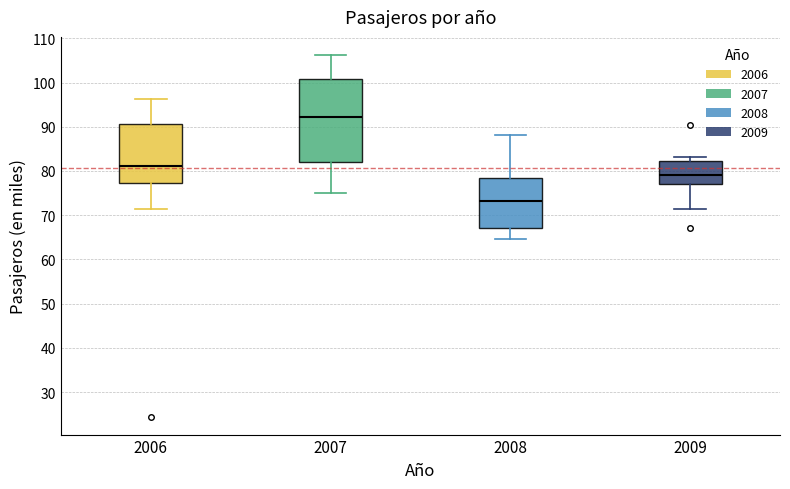

Reading left to right, read every box against the y-axis: the position of its median line, the range the box covers, and the ends of its whiskers. The values are not printed on the chart, so give them approximately, as read against the axis.

2006: median 81, box 77 to 91, whiskers 71 to 96
2007: median 92, box 82 to 101, whiskers 75 to 106
2008: median 73, box 67 to 78, whiskers 65 to 88
2009: median 79, box 77 to 82, whiskers 71 to 83